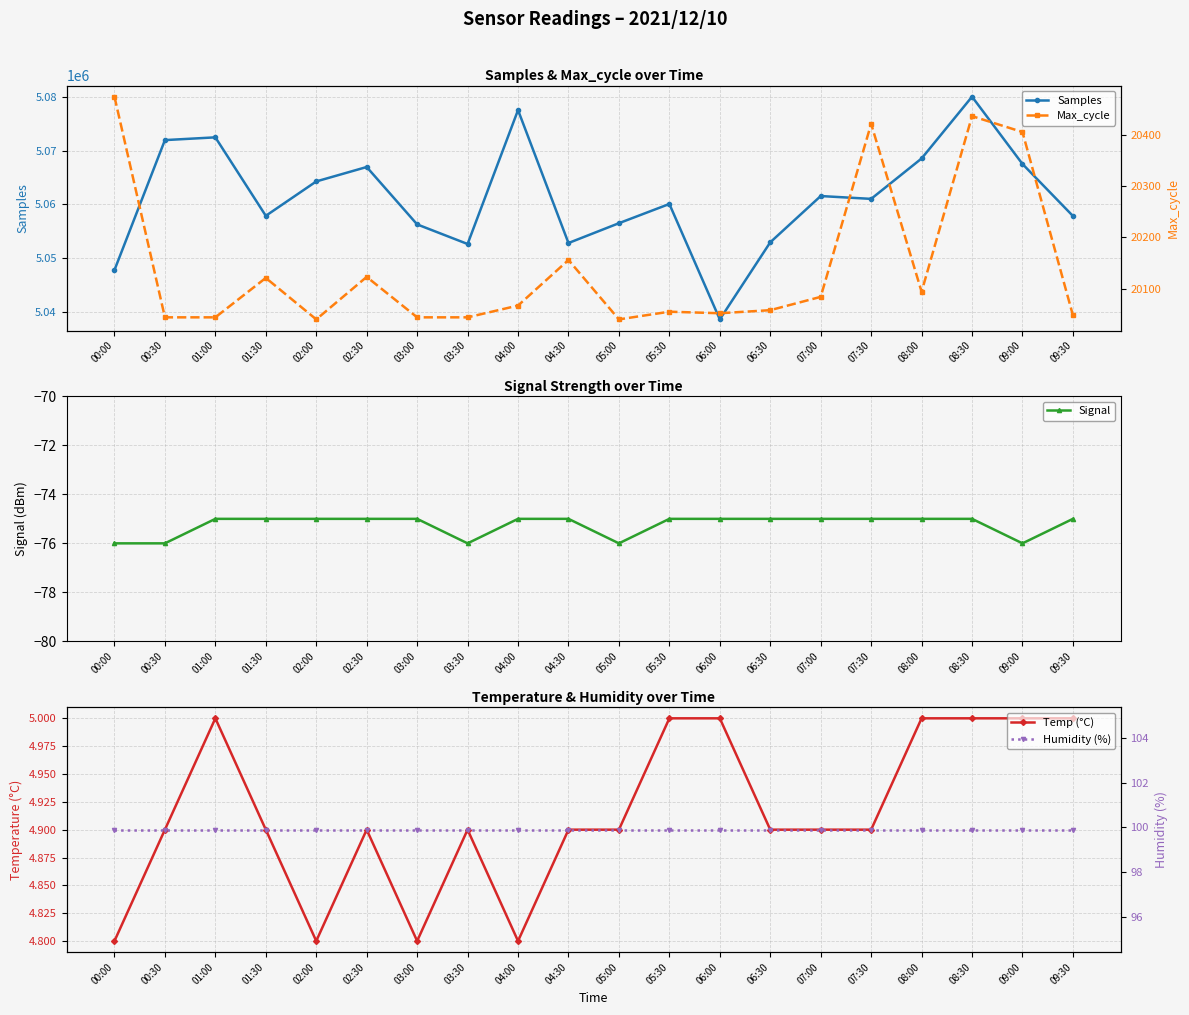

Reading right to left, what are all the values shown in this chart?

Samples: 09:30=5057832.0	09:00=5067520.0	08:30=5080064.0	08:00=5068547.0	07:30=5061018.0	07:00=5061547.0	06:30=5052923.0	06:00=5038558.0	05:30=5060068.0	05:00=5056484.0	04:30=5052790.0	04:00=5077566.0	03:30=5052609.0	03:00=5056261.0	02:30=5066958.0	02:00=5064270.0	01:30=5057861.0	01:00=5072486.0	00:30=5071973.0	00:00=5047748.0
Signal: 09:30=-75.0	09:00=-76.0	08:30=-75.0	08:00=-75.0	07:30=-75.0	07:00=-75.0	06:30=-75.0	06:00=-75.0	05:30=-75.0	05:00=-76.0	04:30=-75.0	04:00=-75.0	03:30=-76.0	03:00=-75.0	02:30=-75.0	02:00=-75.0	01:30=-75.0	01:00=-75.0	00:30=-76.0	00:00=-76.0
Temp (°C): 09:30=5.0	09:00=5.0	08:30=5.0	08:00=5.0	07:30=4.9	07:00=4.9	06:30=4.9	06:00=5.0	05:30=5.0	05:00=4.9	04:30=4.9	04:00=4.8	03:30=4.9	03:00=4.8	02:30=4.9	02:00=4.8	01:30=4.9	01:00=5.0	00:30=4.9	00:00=4.8
Max_cycle: 09:30=20048.0	09:00=20406.0	08:30=20437.0	08:00=20094.0	07:30=20422.0	07:00=20084.0	06:30=20058.0	06:00=20052.0	05:30=20055.0	05:00=20040.0	04:30=20156.0	04:00=20067.0	03:30=20044.0	03:00=20044.0	02:30=20123.0	02:00=20040.0	01:30=20121.0	01:00=20044.0	00:30=20044.0	00:00=20475.0
Humidity (%): 09:30=99.9	09:00=99.9	08:30=99.9	08:00=99.9	07:30=99.9	07:00=99.9	06:30=99.9	06:00=99.9	05:30=99.9	05:00=99.9	04:30=99.9	04:00=99.9	03:30=99.9	03:00=99.9	02:30=99.9	02:00=99.9	01:30=99.9	01:00=99.9	00:30=99.9	00:00=99.9